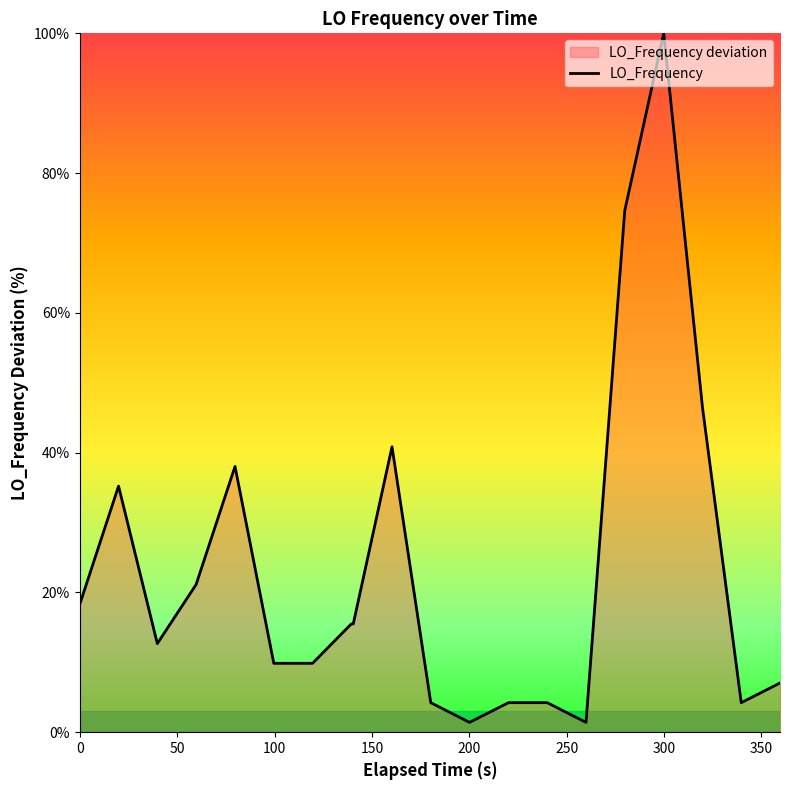

What is the maximum value shown in the chart?

100.0